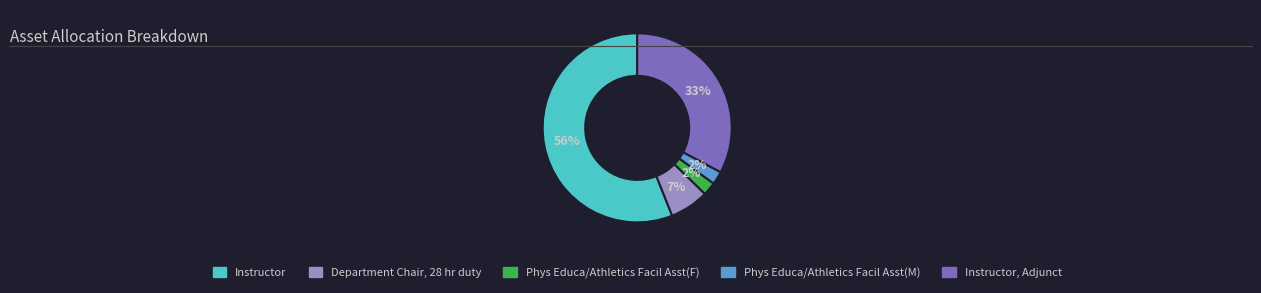

Count the number of slices in the pie.

5